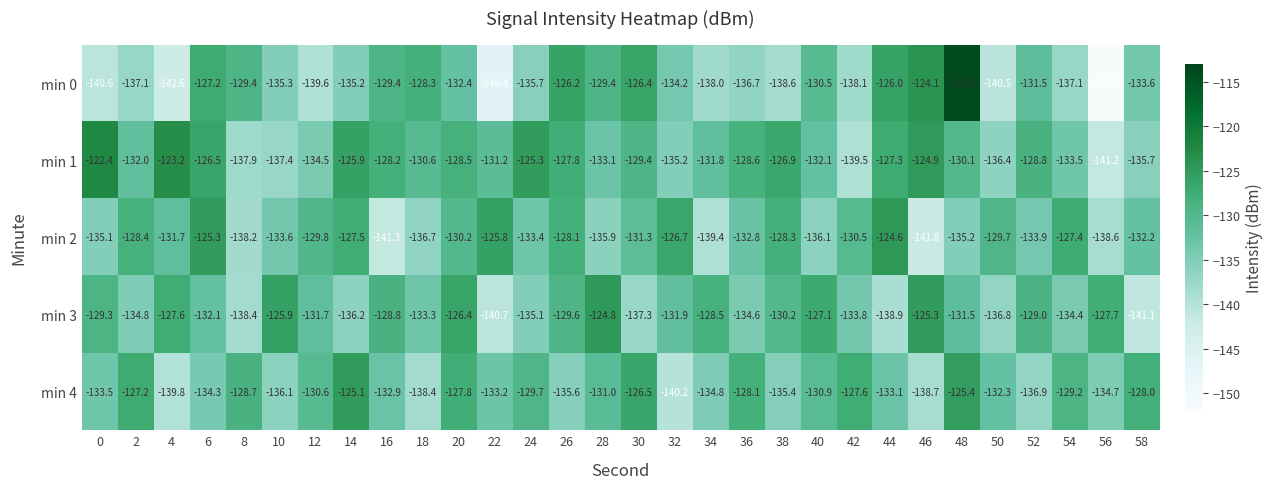

Is the value of min 4 at 36 greater than the value of min 3 at 0?

Yes